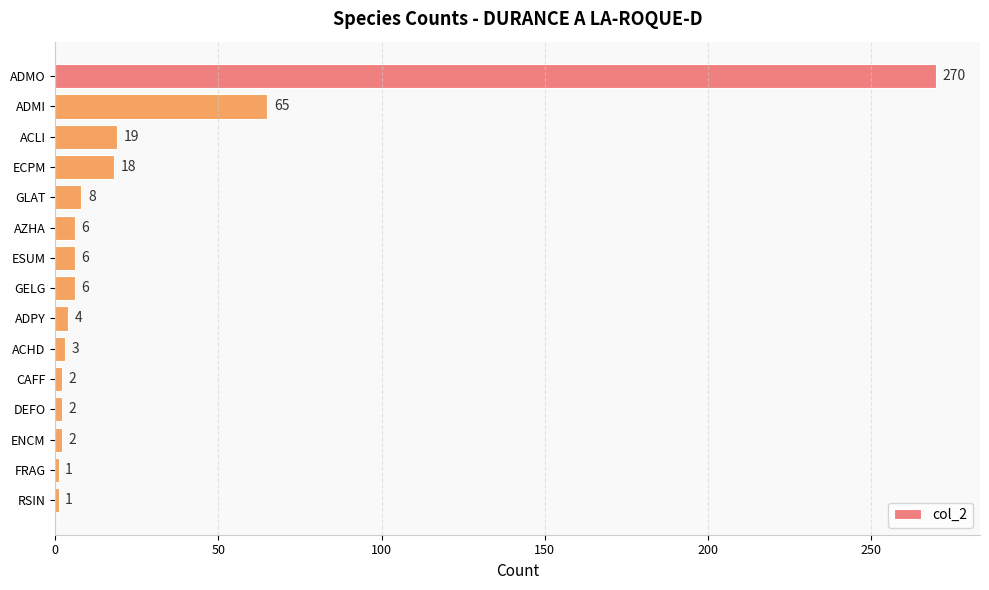

What is the smallest value displayed?

1